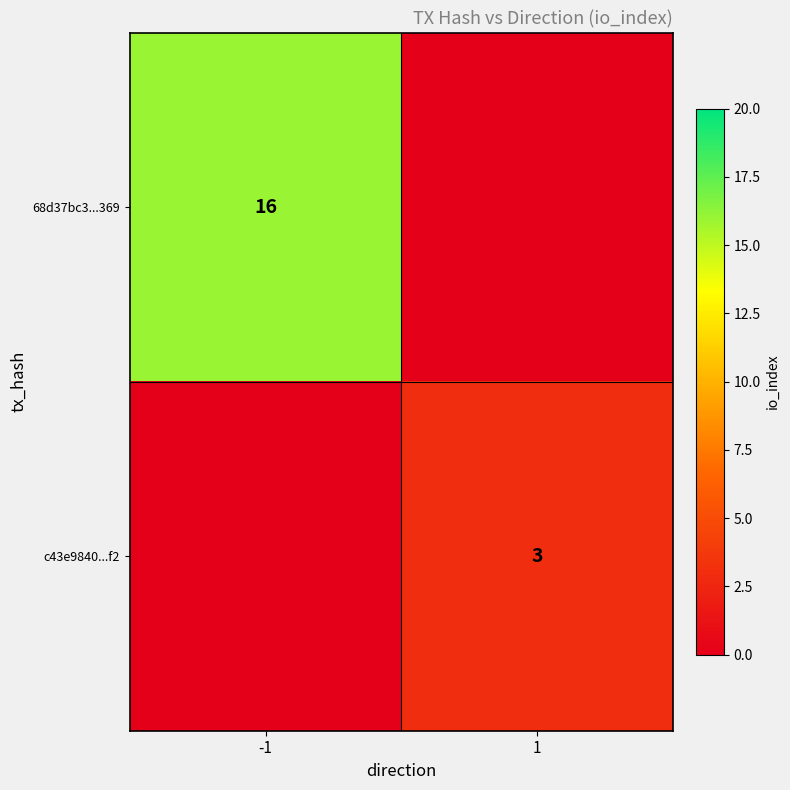

The 68d37bc3...369 series shows 11 at -1. True or false?

False